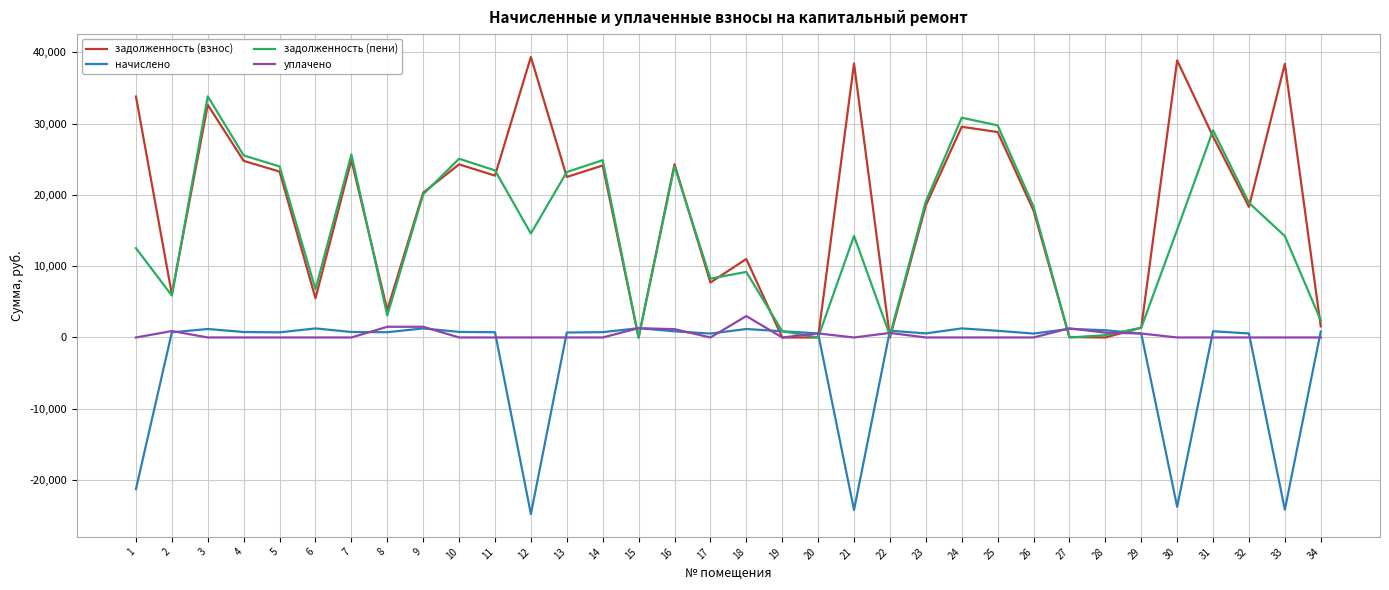

Rank the series by their average value, from lowest to highest.

начислено, уплачено, задолженность (пени), задолженность (взнос)